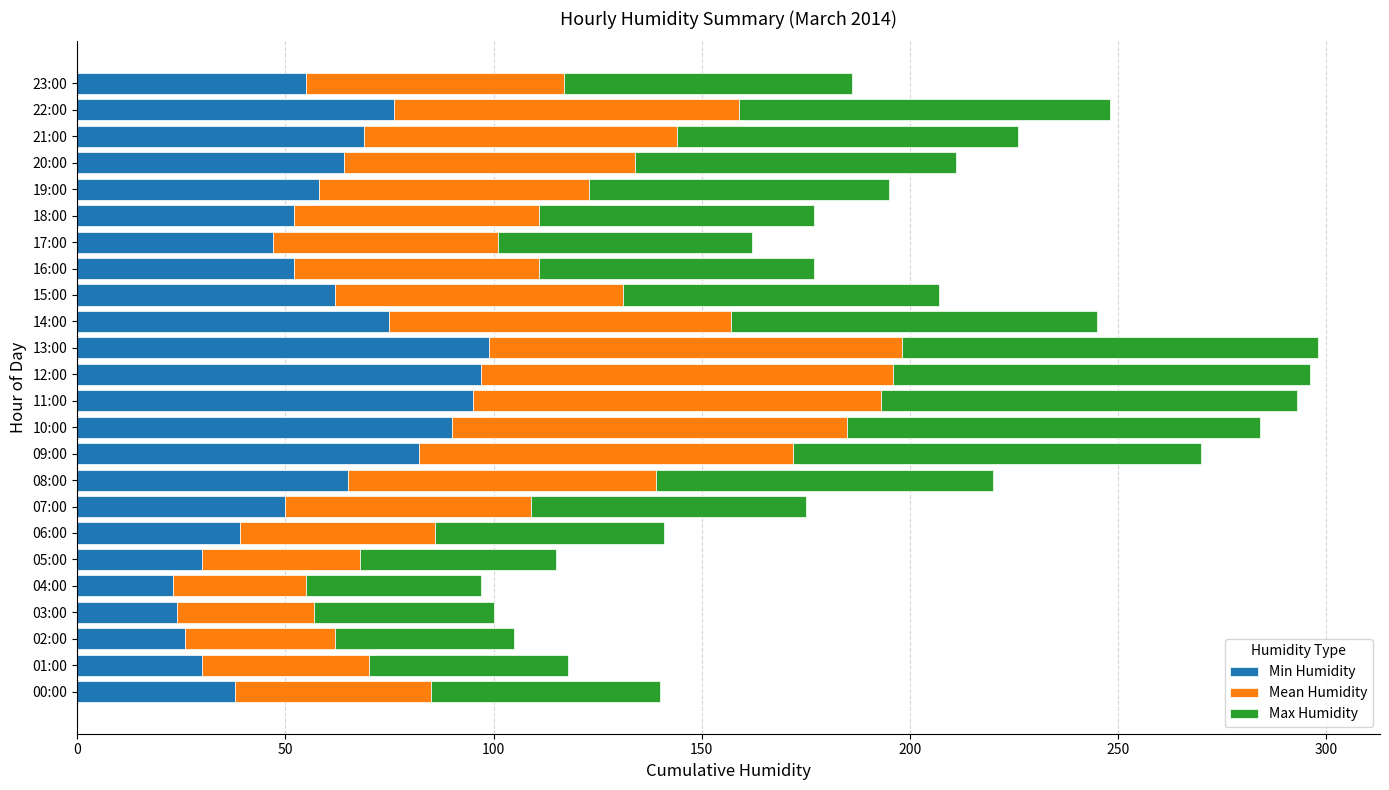

What is the total value across all series at 16:00?

177